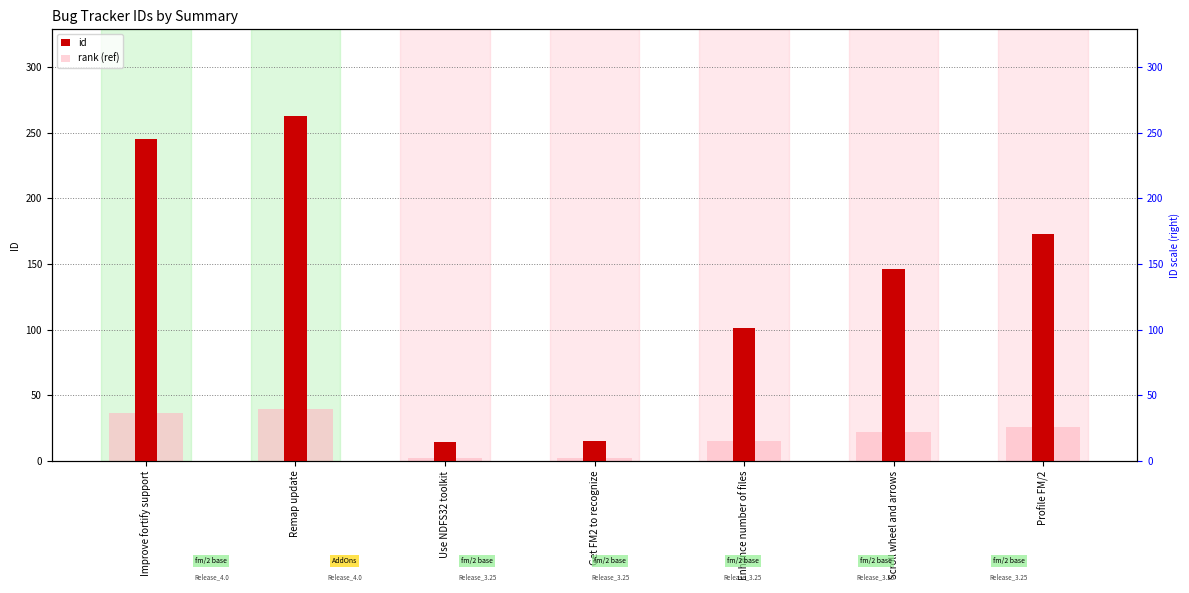

What are all the series names shown in the legend?

id, rank (ref)